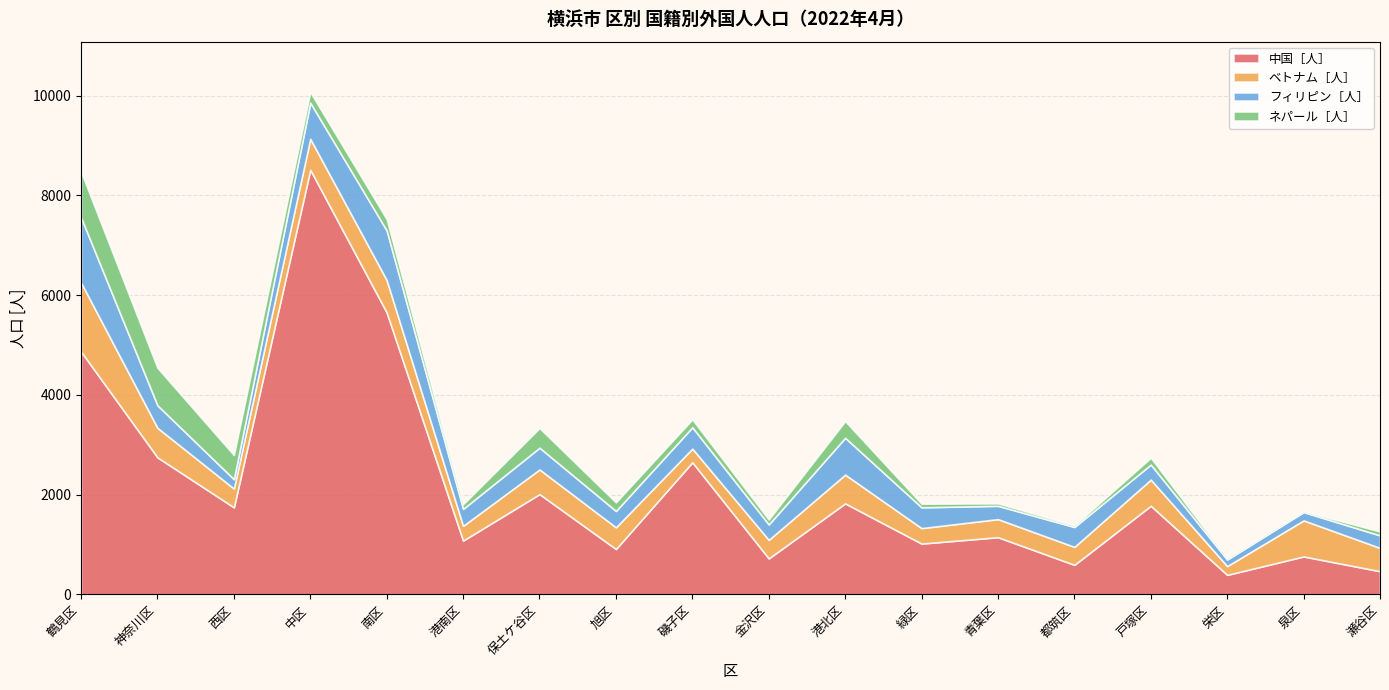

What position from the left is 港北区?

11